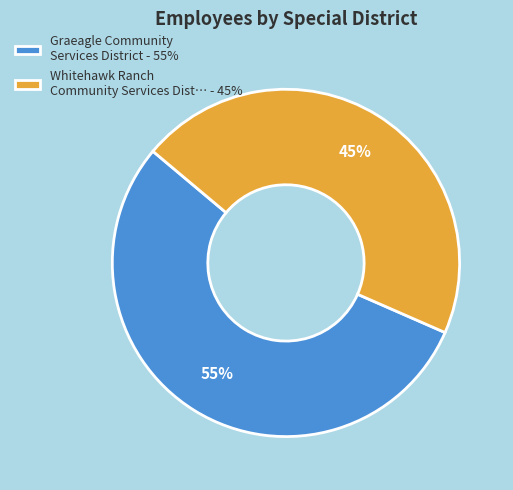

How many segments does this pie chart have?

2